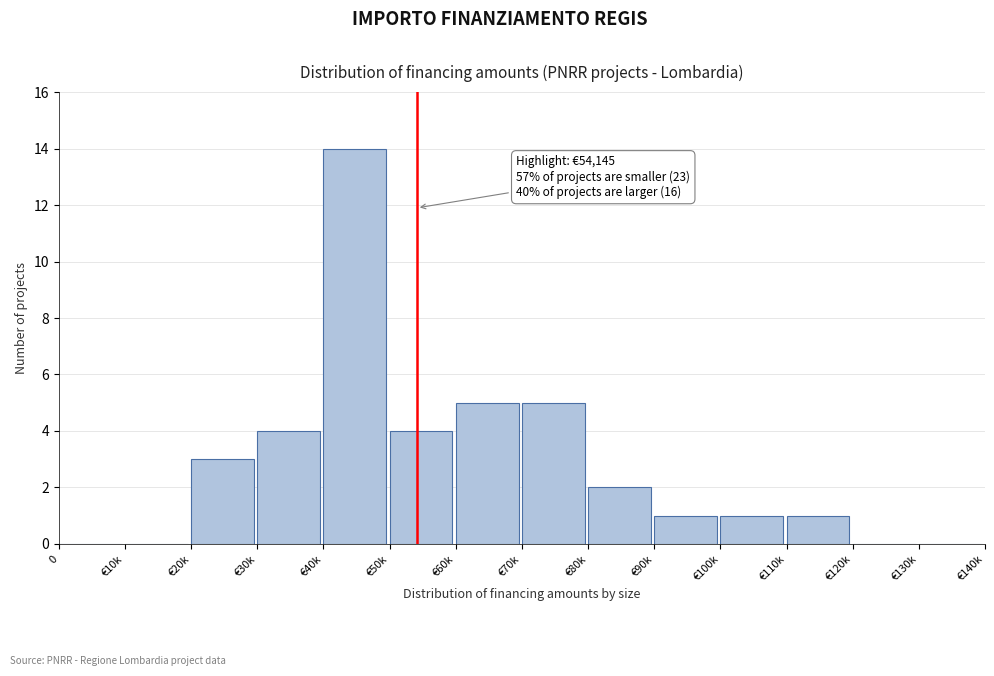

Reading left to right, list all the values displayed in this chart.

0=0	€10k=0	€20k=3	€30k=4	€40k=14	€50k=4	€60k=5	€70k=5	€80k=2	€90k=1	€100k=1	€110k=1	€120k=0	€130k=0